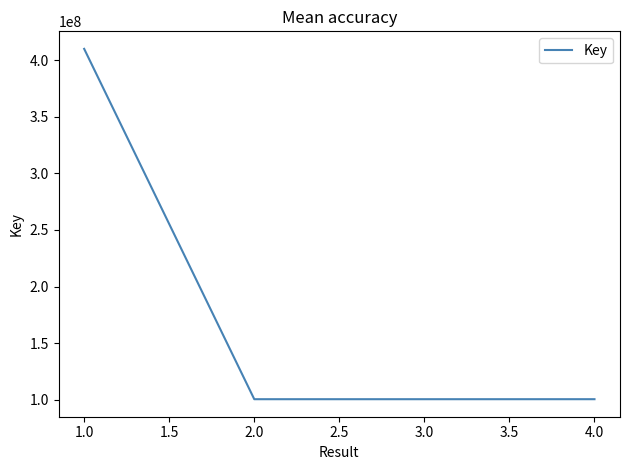

The value at 1.0 is 171616821. True or false?

False